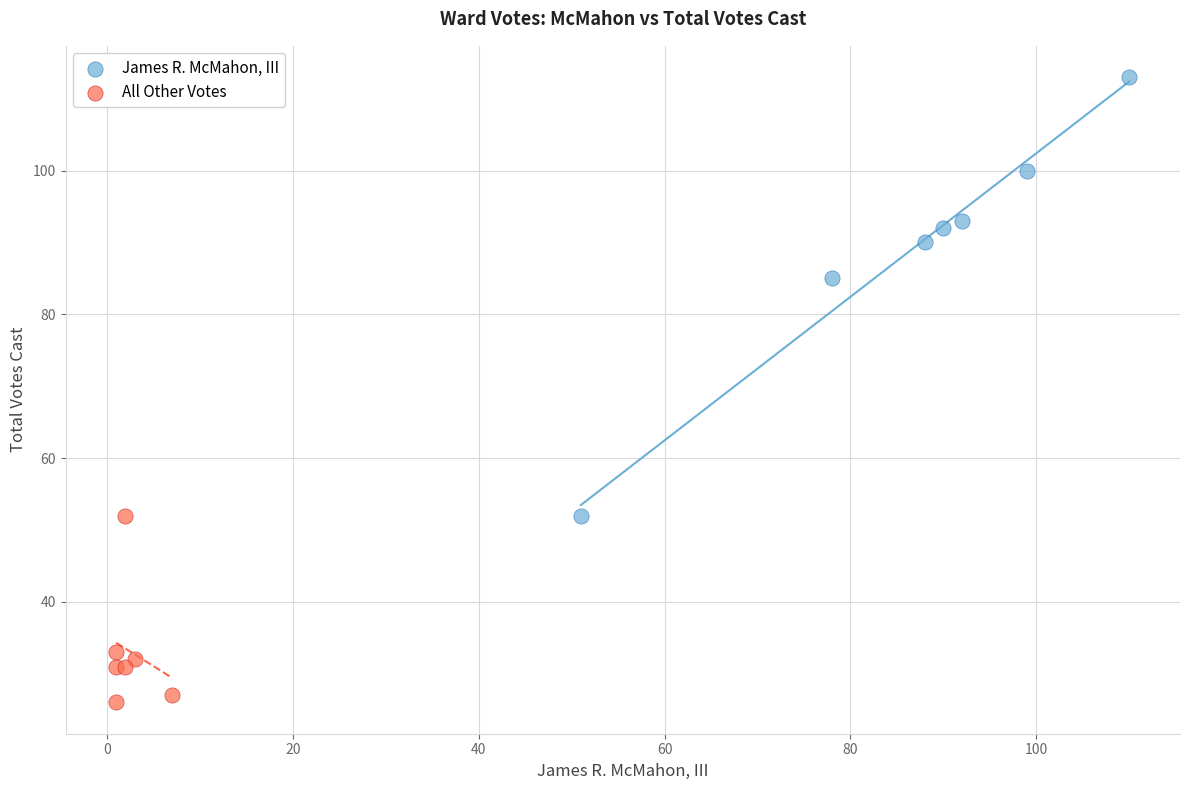

Which series reaches the minimum Y coordinate?

All Other Votes